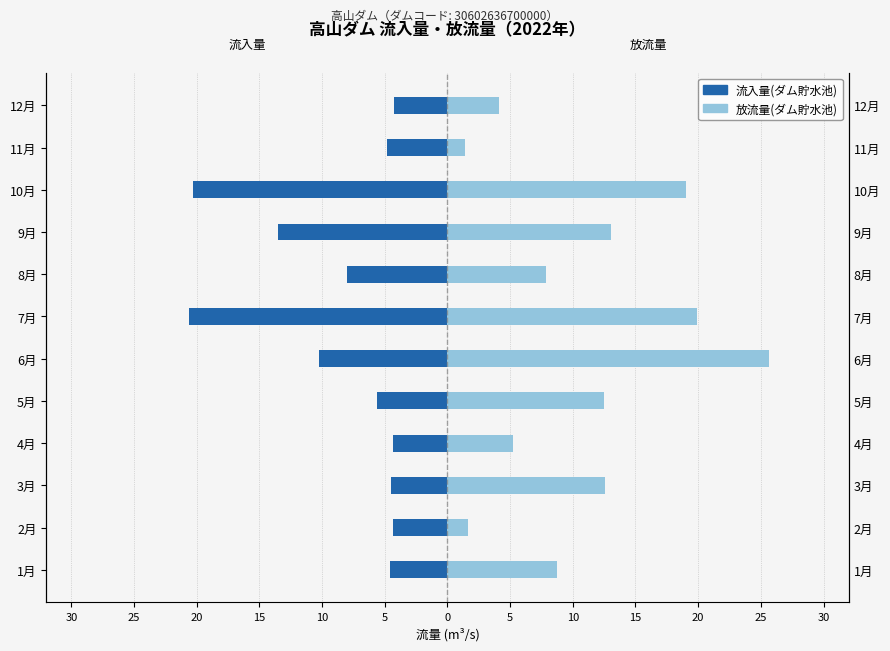

How many groups of bars are there?

12